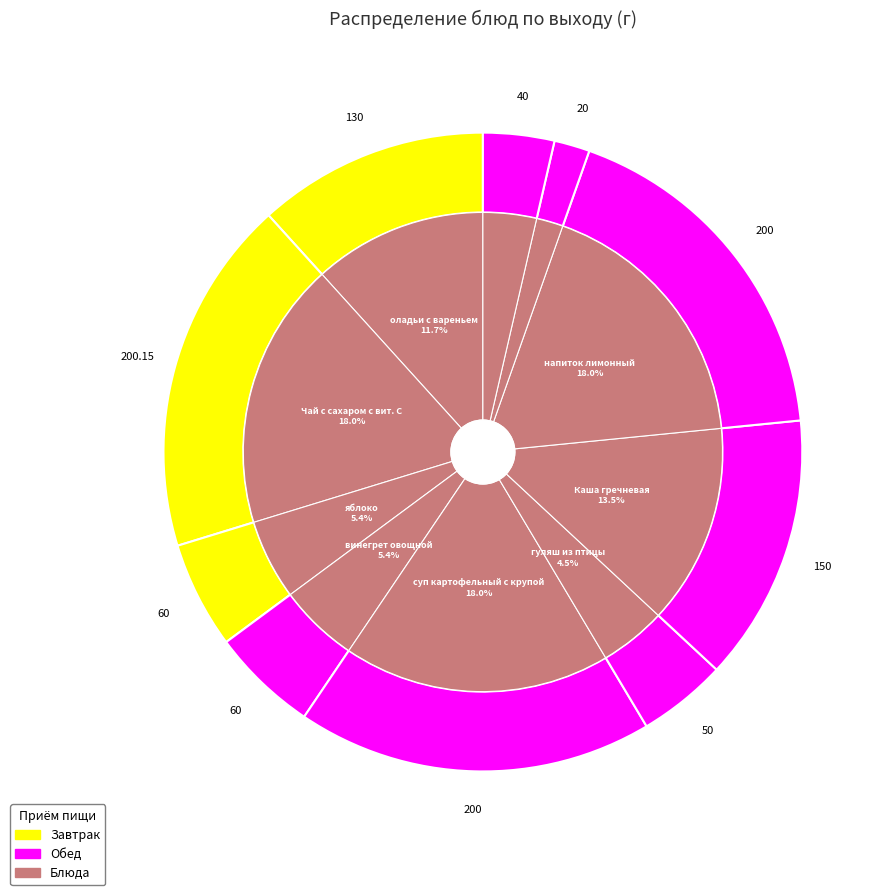

Is the sum of гуляш из птицы and яблоко greater than half?

No